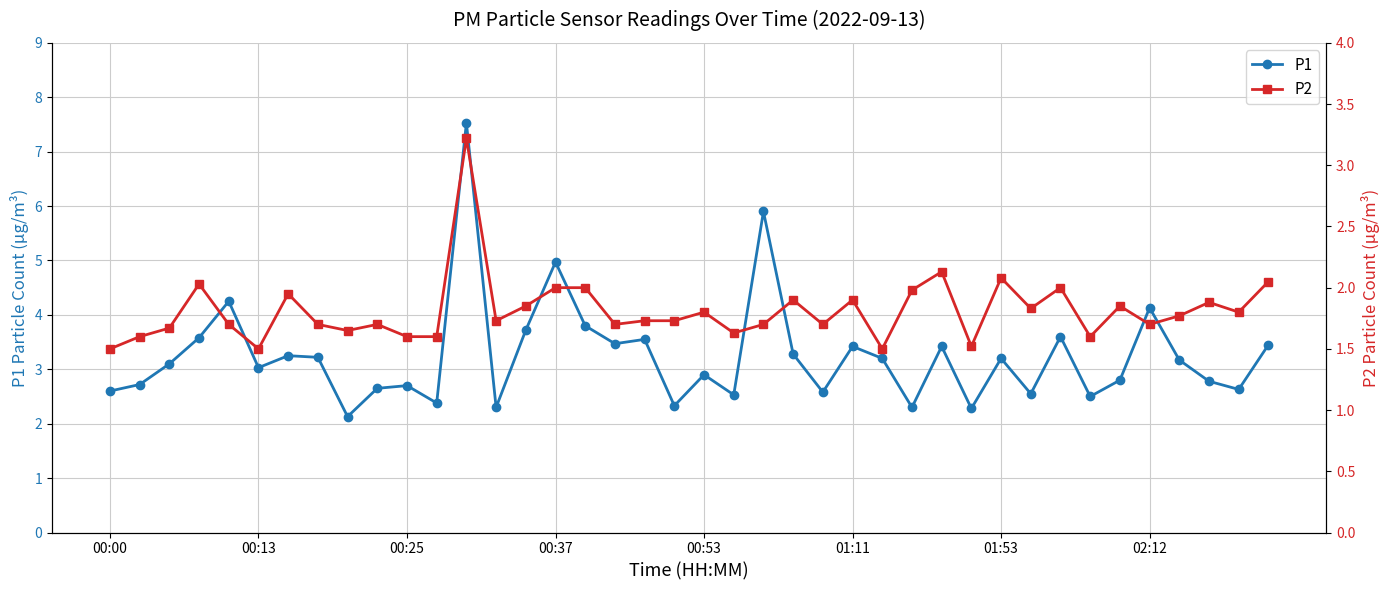

Does the chart have visible grid lines?

Yes